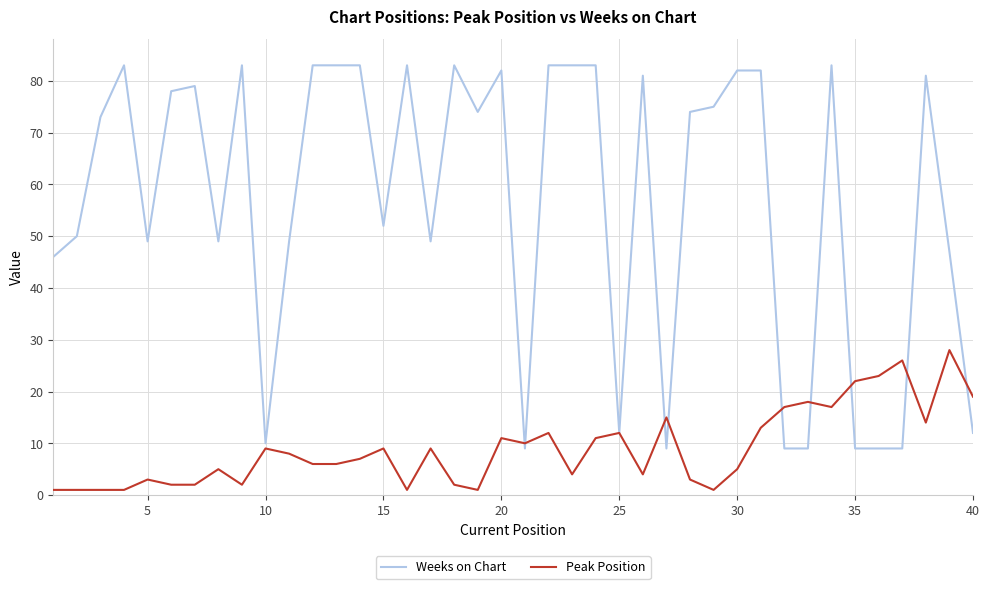

Which series ends up on top after the final intersection of Weeks on Chart and Peak Position?

Peak Position